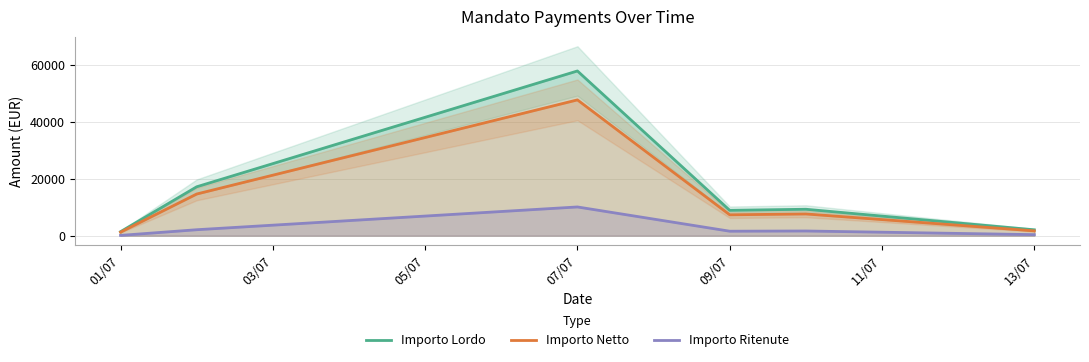

What are all the series names shown in the legend?

Importo Lordo, Importo Netto, Importo Ritenute